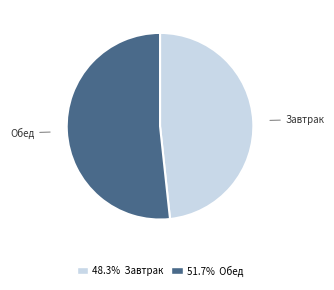

True or false: Завтрак accounts for 39% of the total.

False